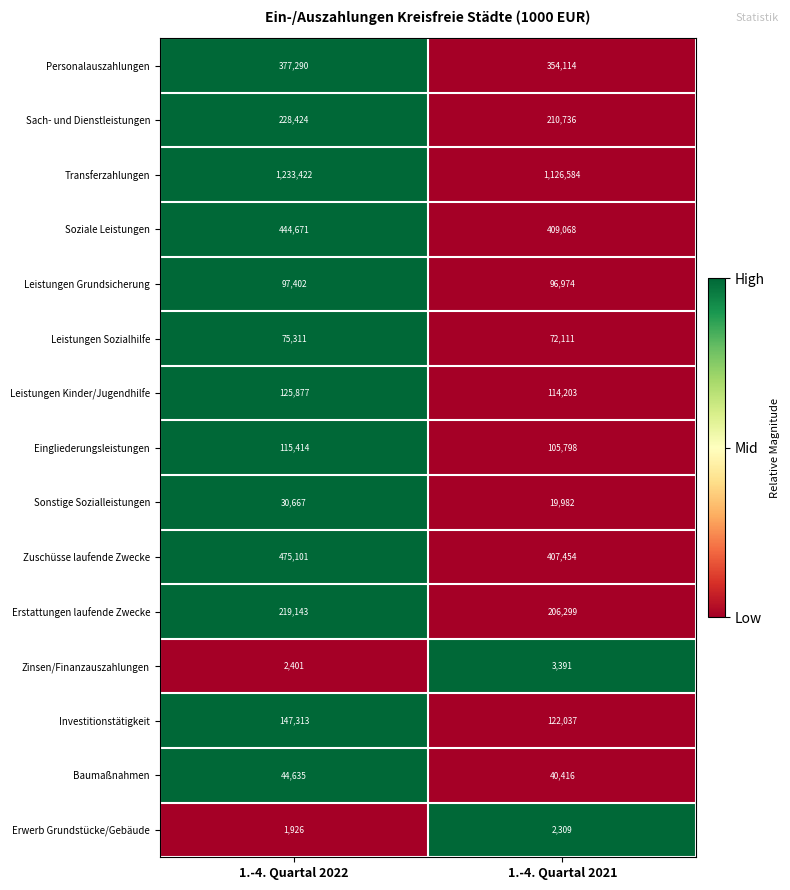

Between 1.-4. Quartal 2022 and 1.-4. Quartal 2021, which series saw the biggest shift?

Transferzahlungen